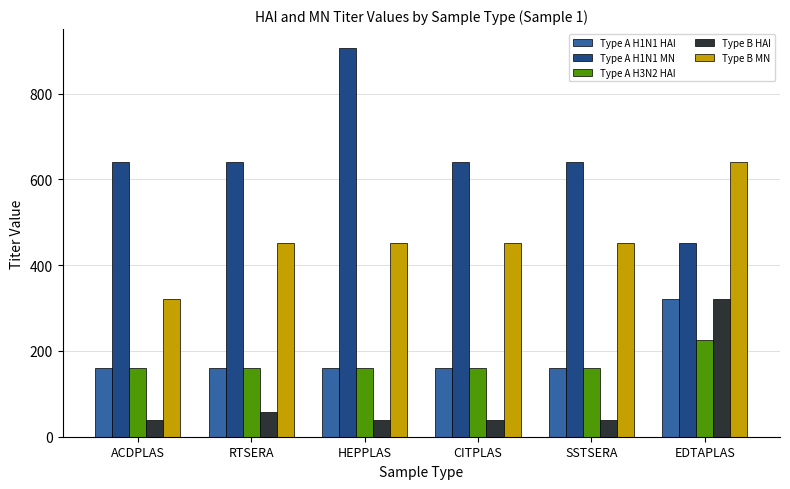

Is it true that Type B HAI equals 40.0 at ACDPLAS?

True